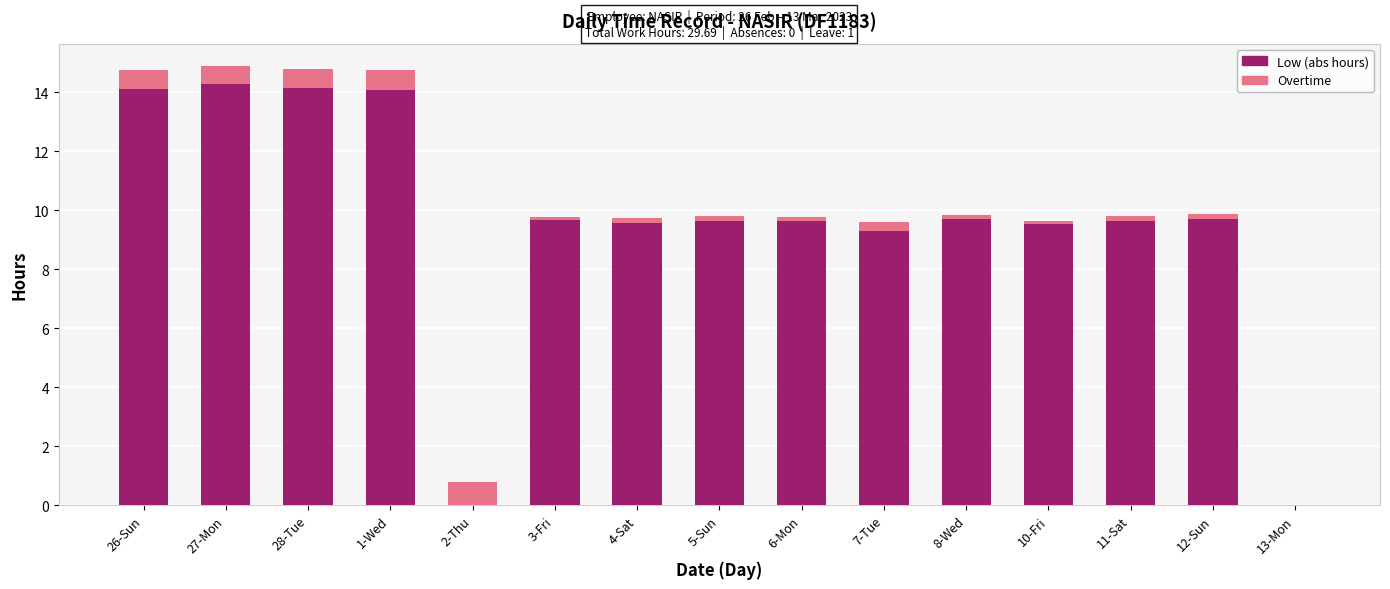

How many values in the Low (abs hours) series exceed 9?

13